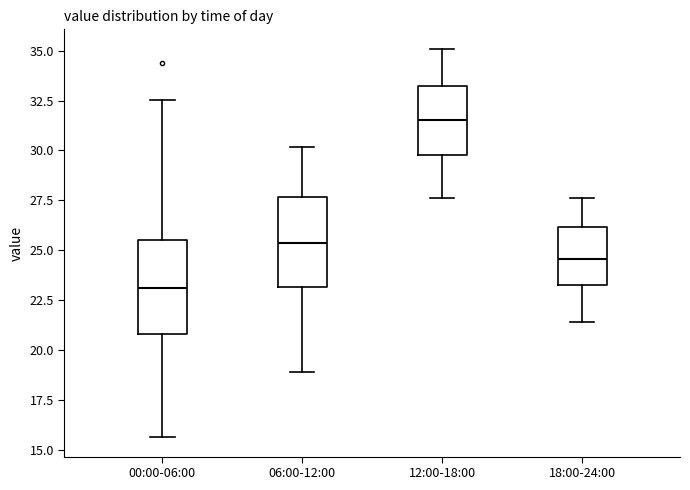

Reading left to right, read every box against the y-axis: the position of its median line, the range the box covers, and the ends of its whiskers. The values are not printed on the chart, so give them approximately, as read against the axis.

00:00-06:00: median 23.0, box 21.0 to 25.5, whiskers 15.5 to 32.5
06:00-12:00: median 25.5, box 23.0 to 27.5, whiskers 19.0 to 30.0
12:00-18:00: median 31.5, box 30.0 to 33.0, whiskers 27.5 to 35.0
18:00-24:00: median 24.5, box 23.5 to 26.0, whiskers 21.5 to 27.5